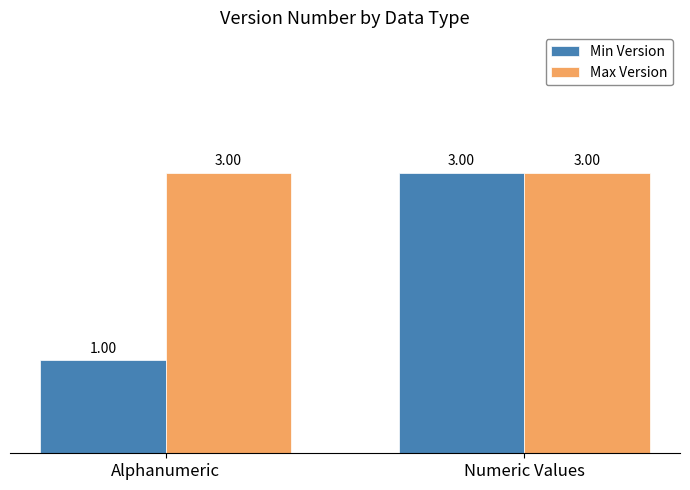

What is the label of the 1st bar from the left?

Alphanumeric